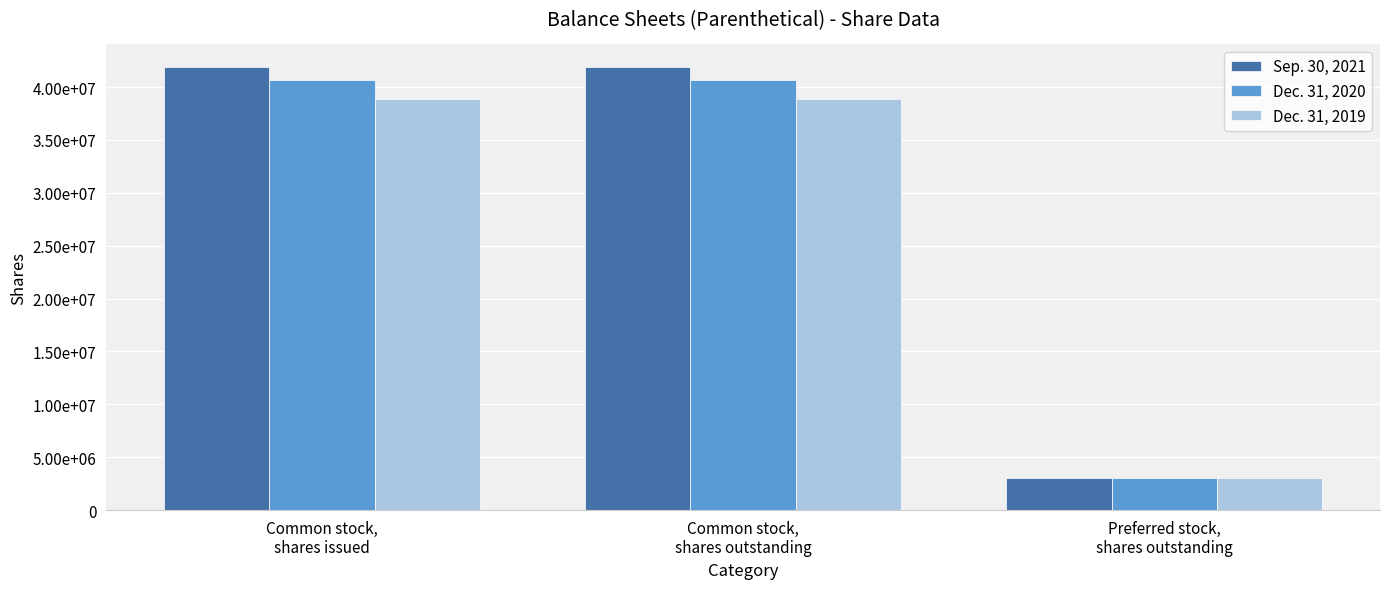

Rank the categories by Dec. 31, 2020 value from lowest to highest.

Preferred stock,
shares outstanding, Common stock,
shares issued, Common stock,
shares outstanding